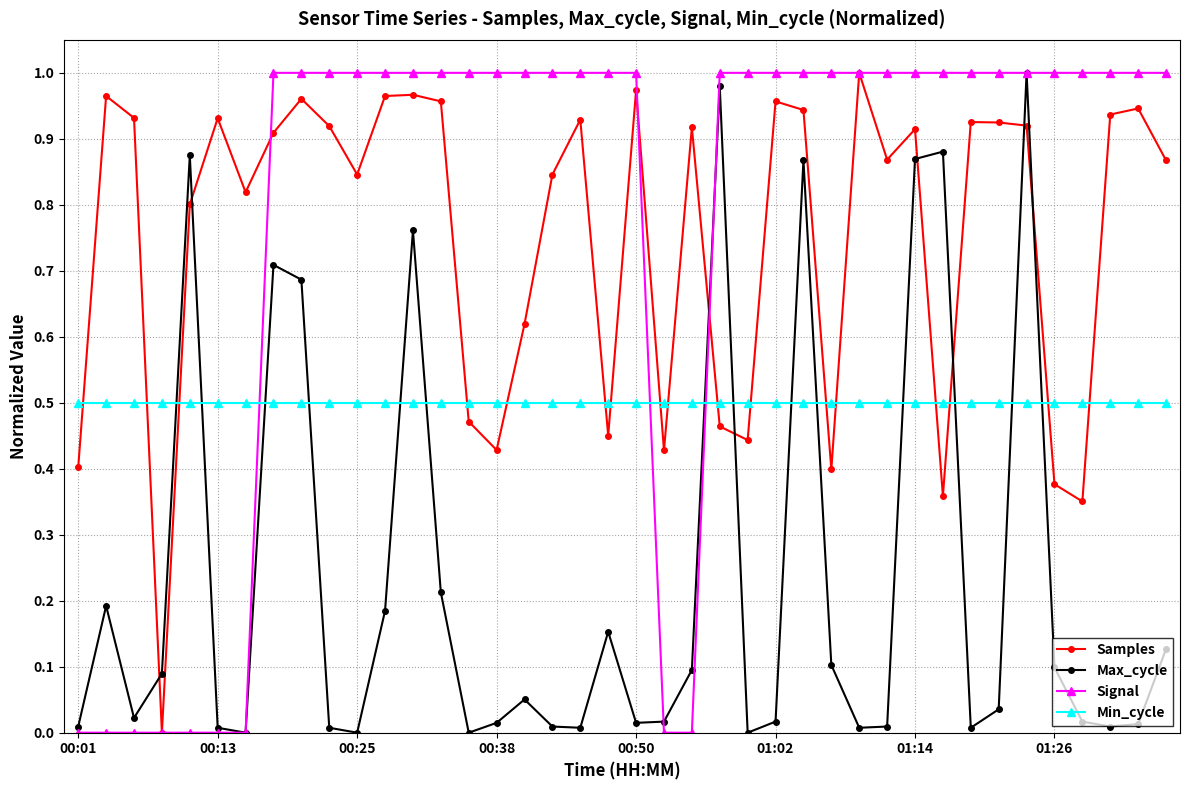

Which series ends up on top after the final intersection of Max_cycle and Min_cycle?

Min_cycle